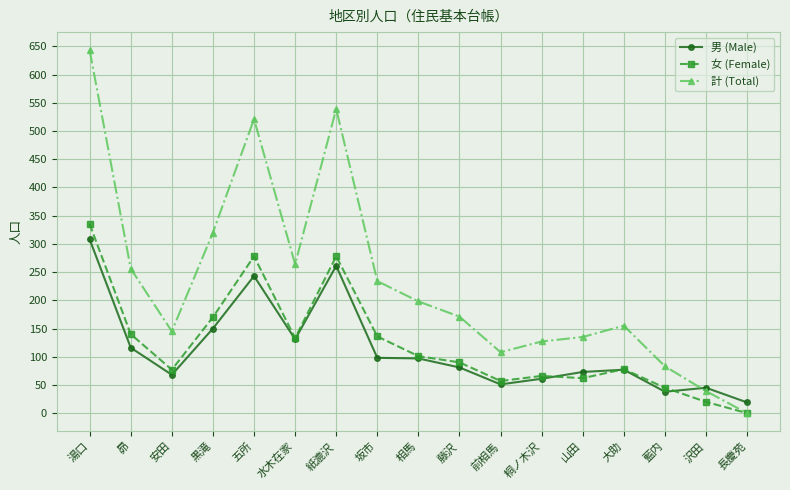

What are all the series names shown in the legend?

男 (Male), 女 (Female), 計 (Total)